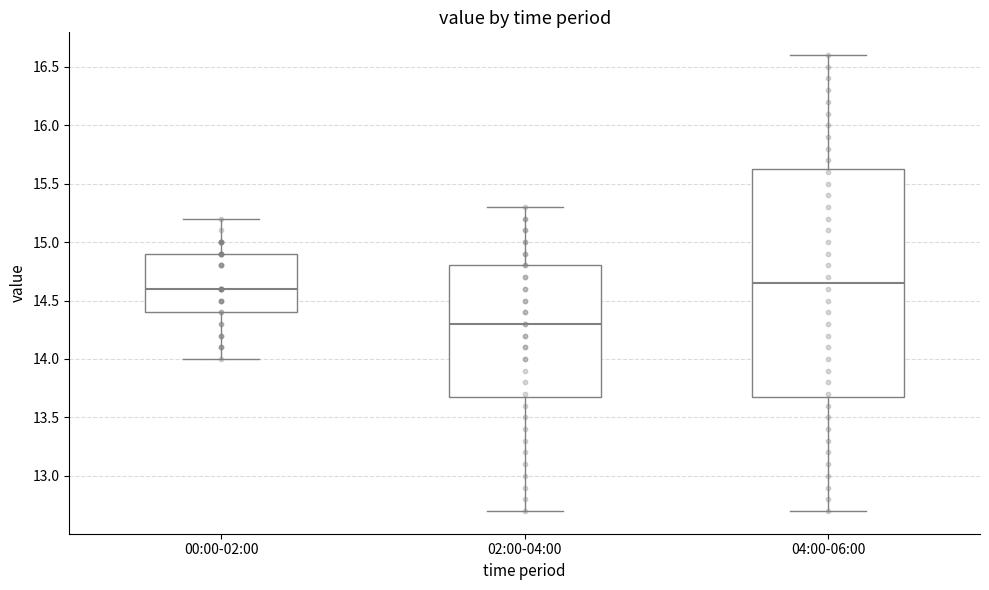

Which box has the lowest median line?

02:00-04:00